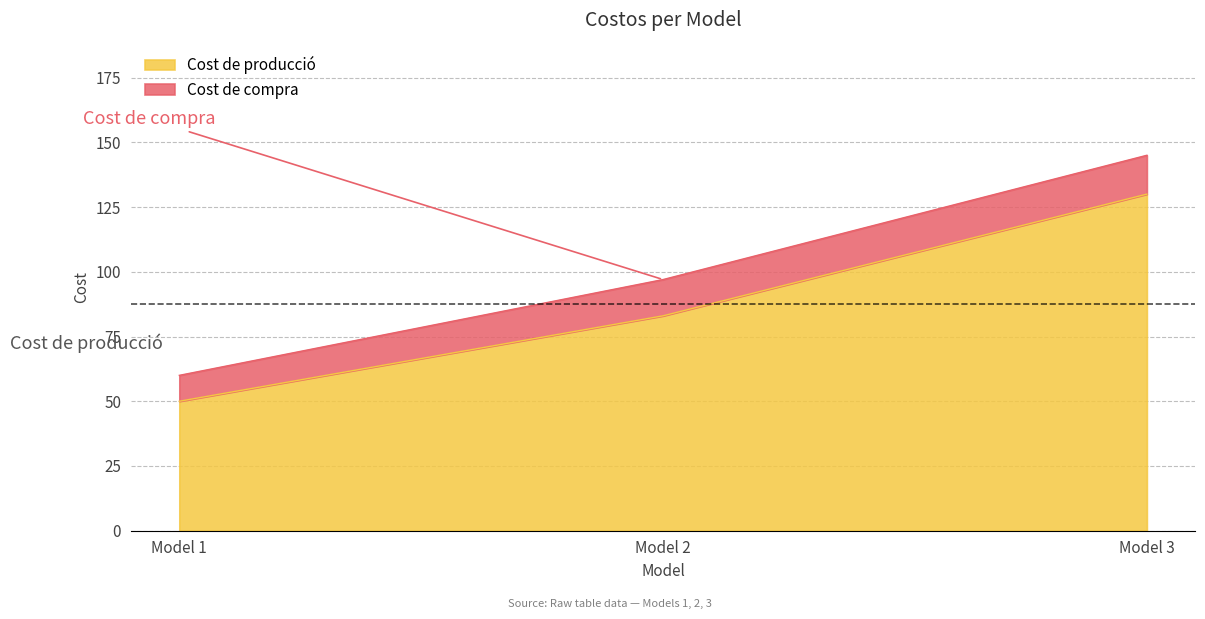

What are all the series names shown in the legend?

Cost de producció, Cost de compra